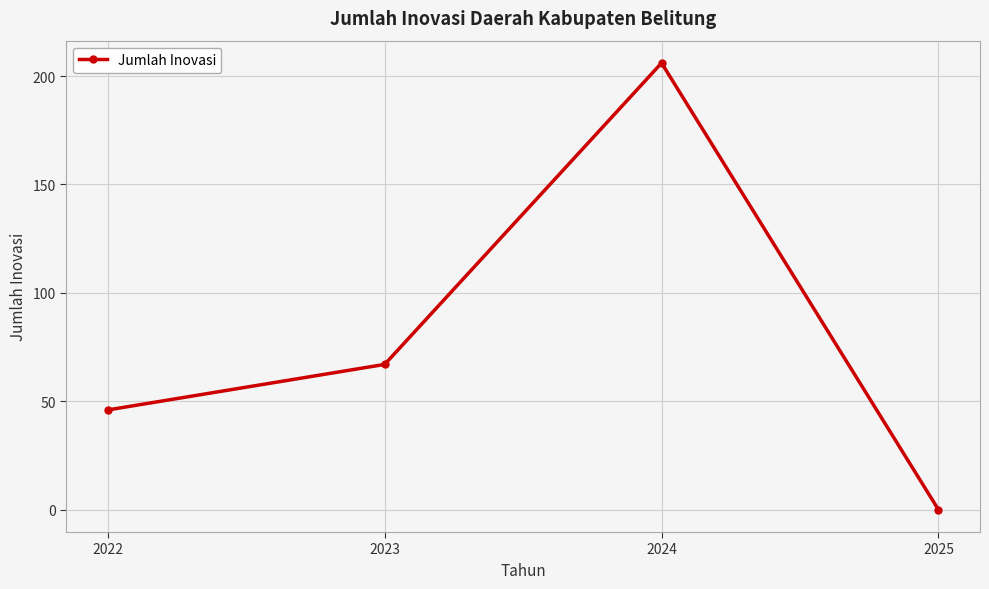

What value does the data have at 2023?

67